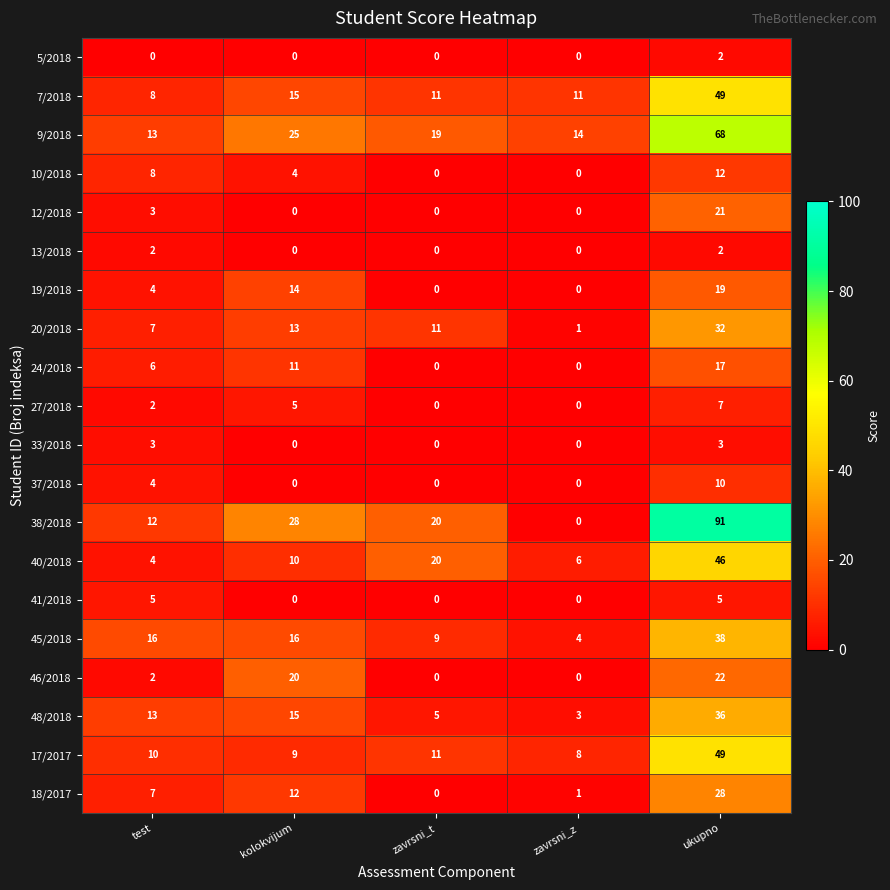

What is the minimum value for 7/2018?

8